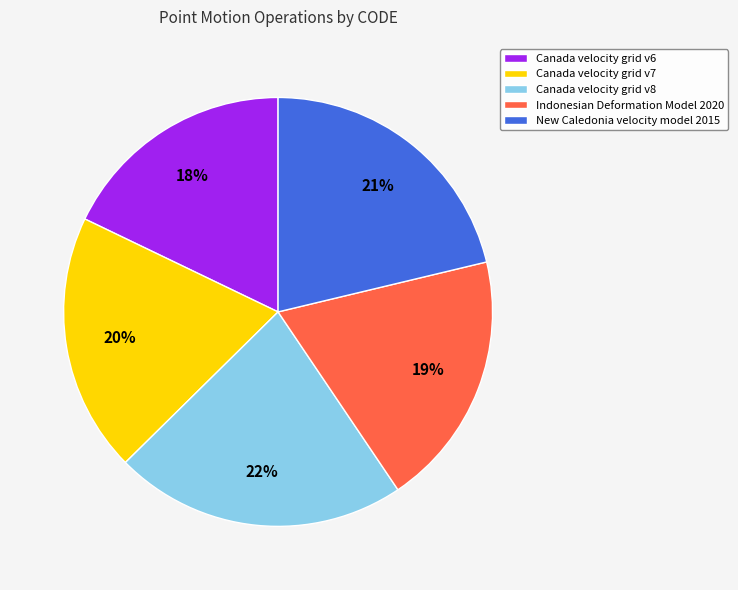

To the nearest percent, what portion does New Caledonia velocity model 2015 represent?

21%